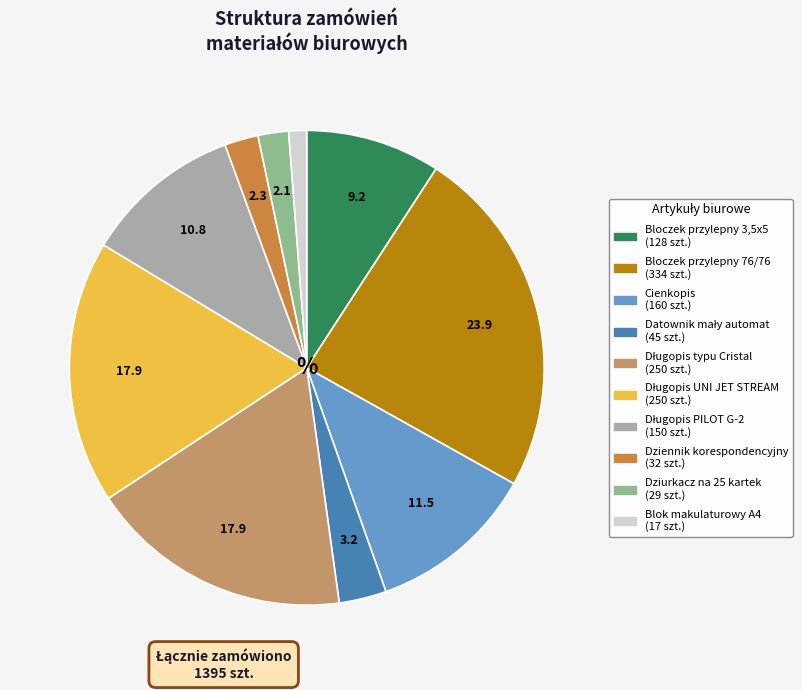

Does any single category account for the majority?

No